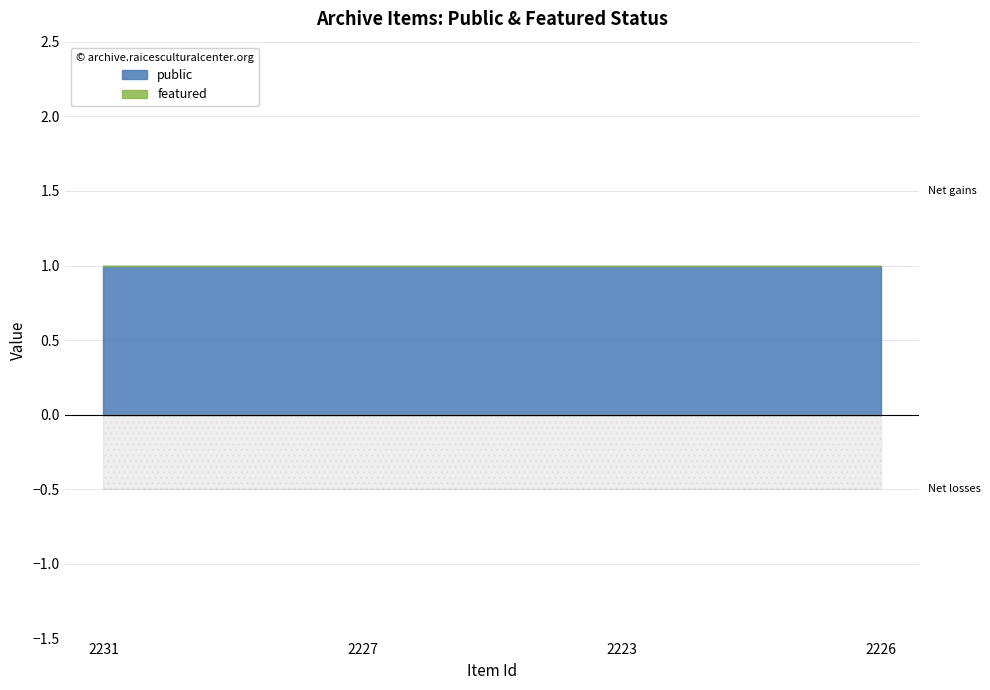

True or false: public and featured cross at least once.

False